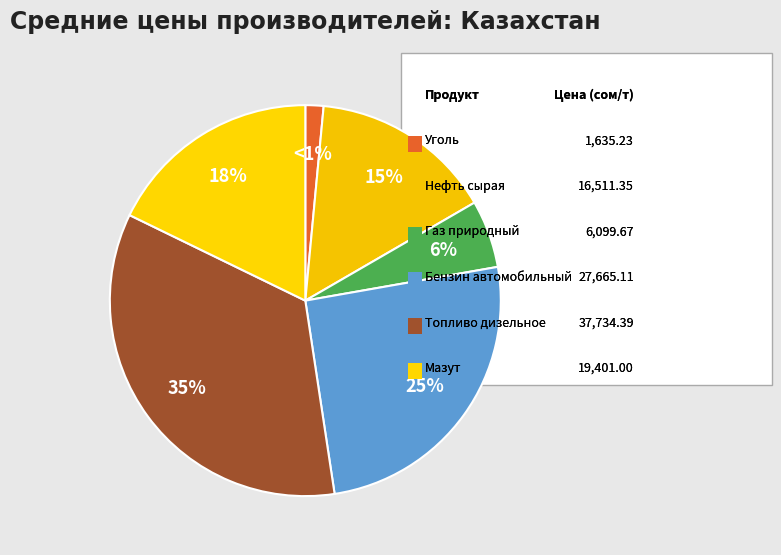

How many slices are in this pie chart?

6